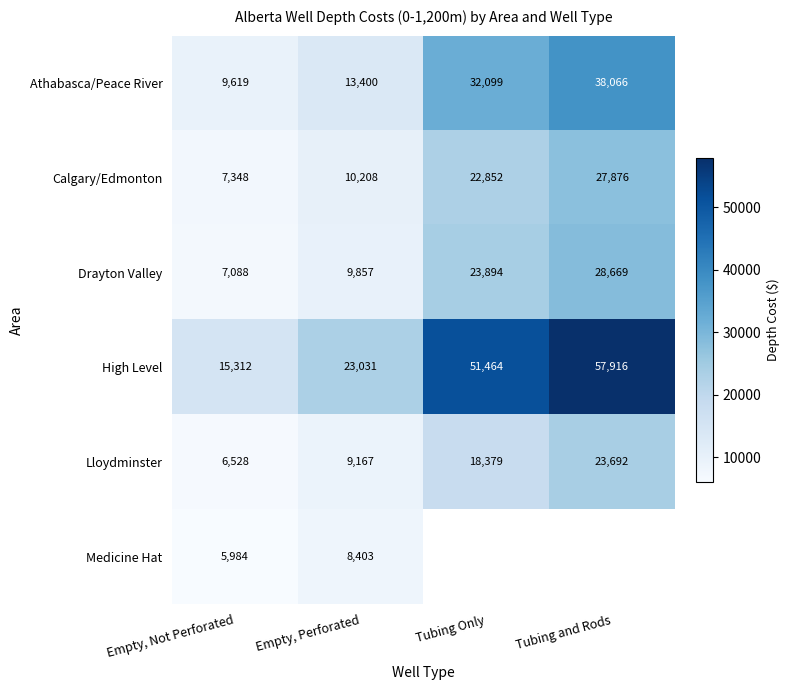

What is the maximum value for Calgary/Edmonton?

27876